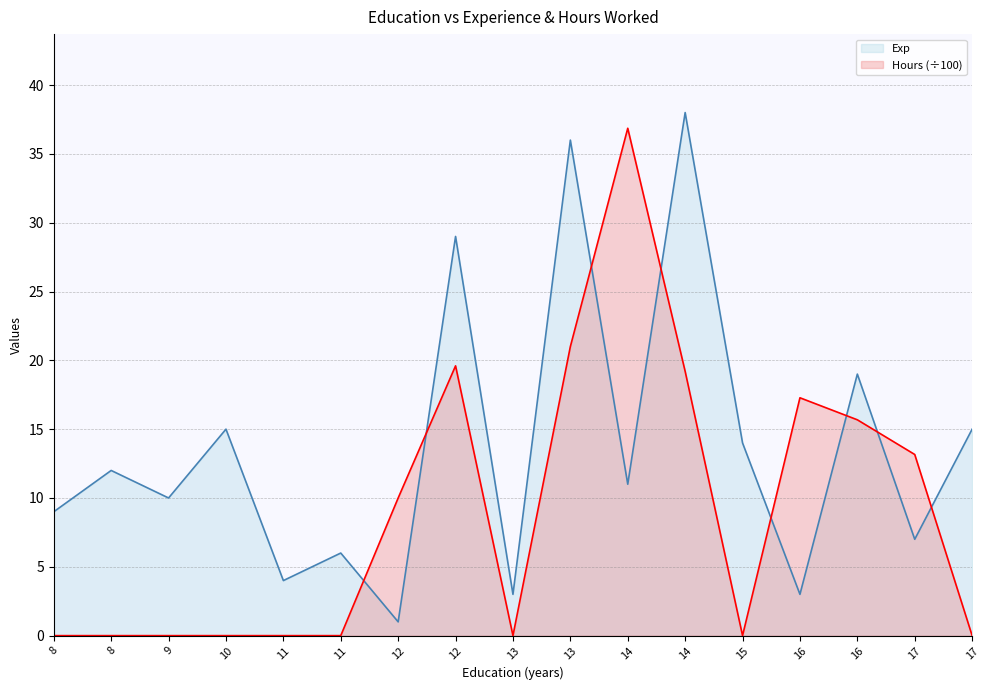

At which category is the sum across all series the highest?

14